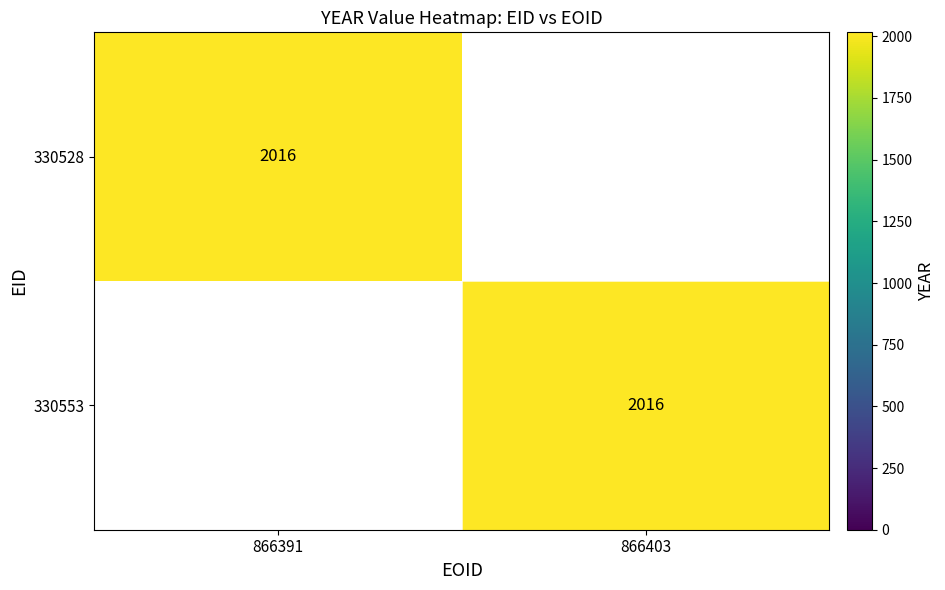

What is the difference between the highest and lowest values at 866403?

2016